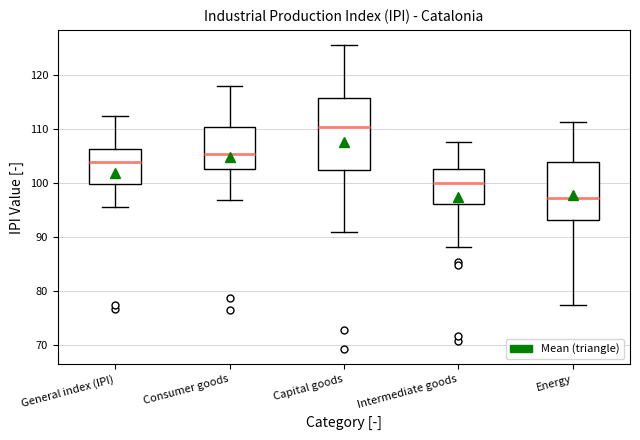

Reading left to right, read every box against the y-axis: the position of its median line, the range the box covers, and the ends of its whiskers. The values are not printed on the chart, so give them approximately, as read against the axis.

General index (IPI): median 104, box 100 to 106, whiskers 96 to 113
Consumer goods: median 106, box 103 to 111, whiskers 97 to 118
Capital goods: median 111, box 102 to 116, whiskers 91 to 126
Intermediate goods: median 100, box 96 to 103, whiskers 88 to 108
Energy: median 97, box 93 to 104, whiskers 77 to 111